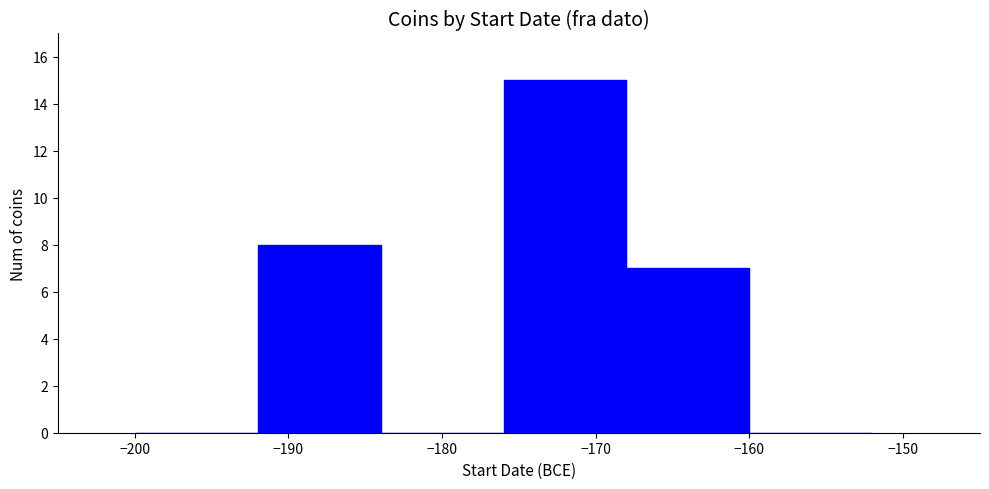

Reading left to right, transcribe this chart: for each bar, give the range it covers on the x-axis and its height. The values are not printed on the chart, so give them approximately, as read against the axis.

-200 to -192: 0
-192 to -184: 8
-184 to -176: 0
-176 to -168: 15
-168 to -160: 7
-160 to -152: 0